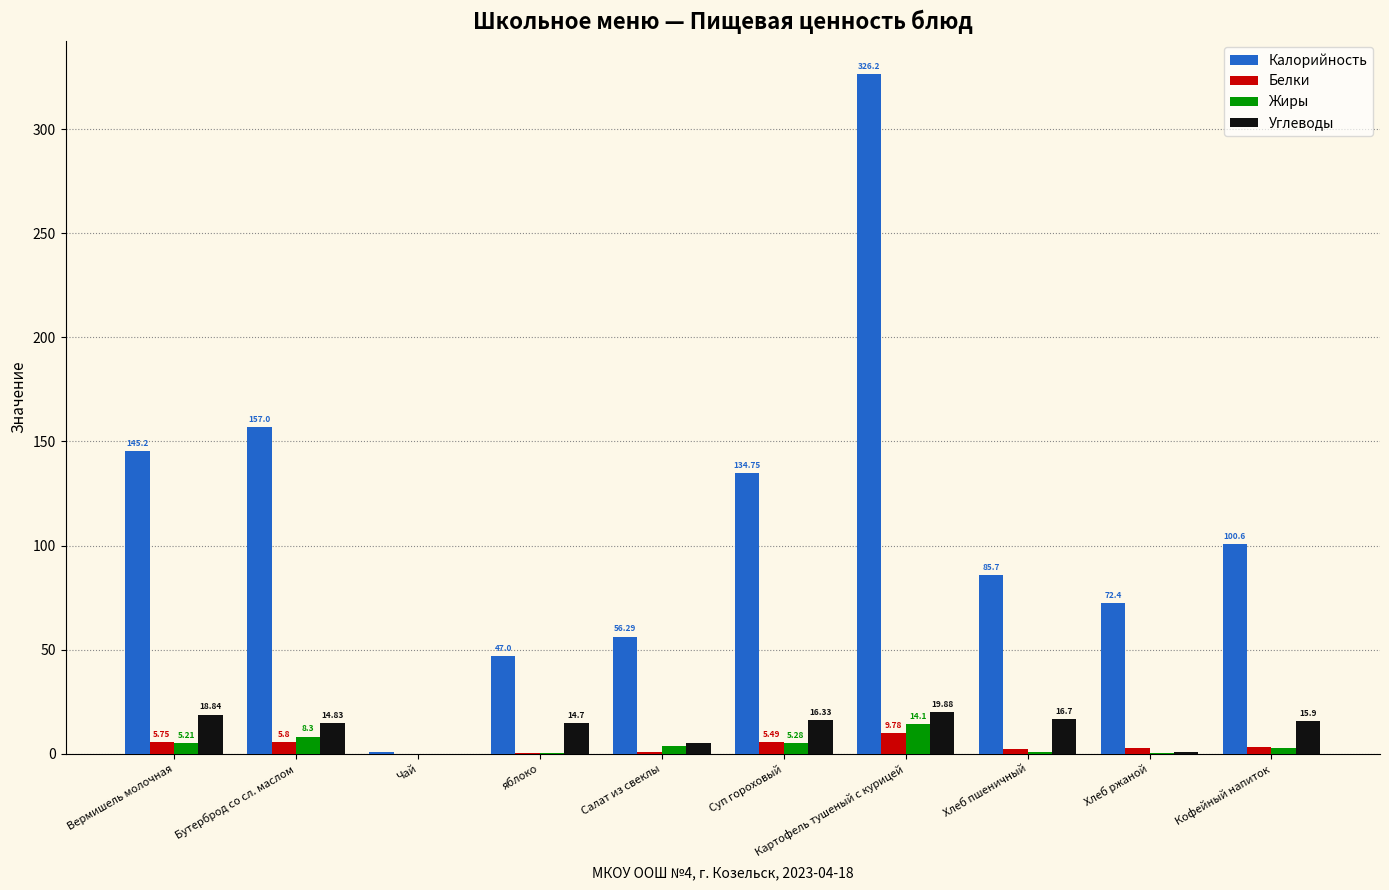

How many groups of bars are there?

10